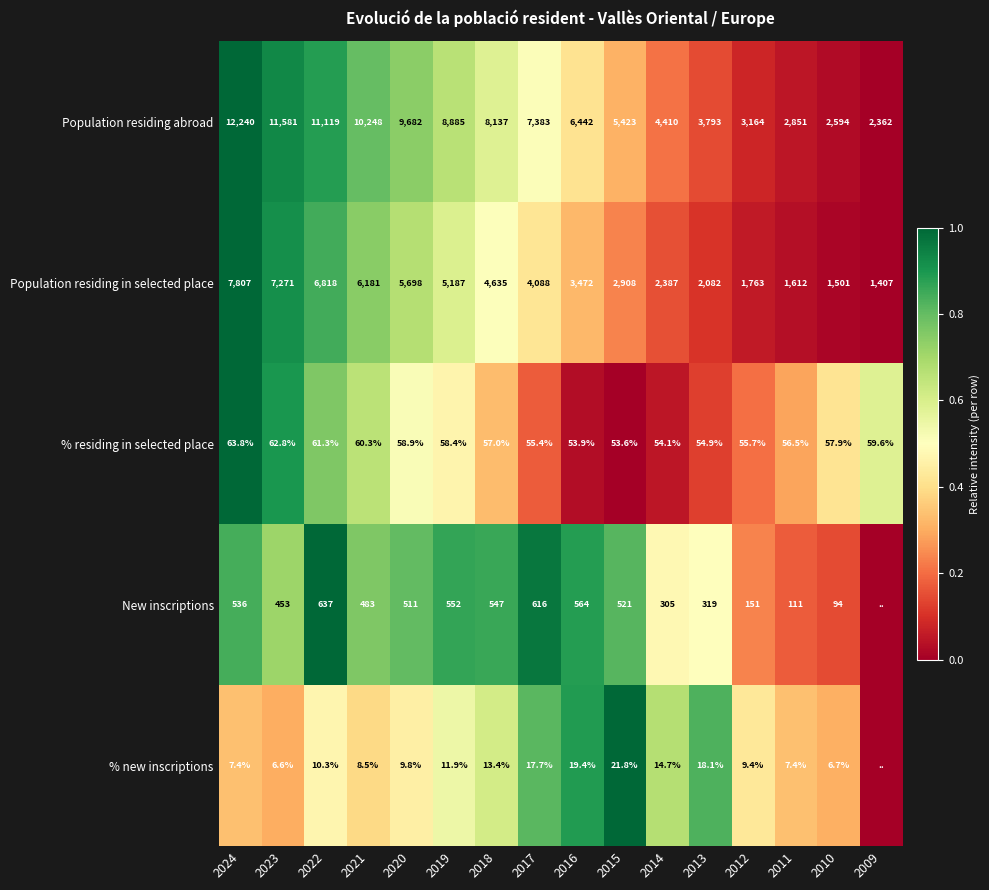

What is the average value of the % residing in selected place series?

57.8